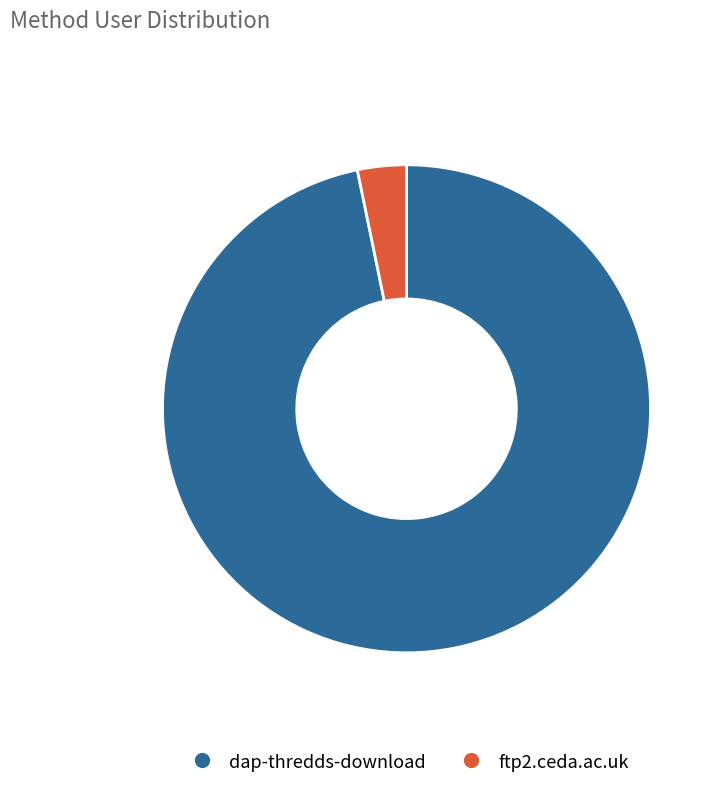

How many slices are in this pie chart?

2